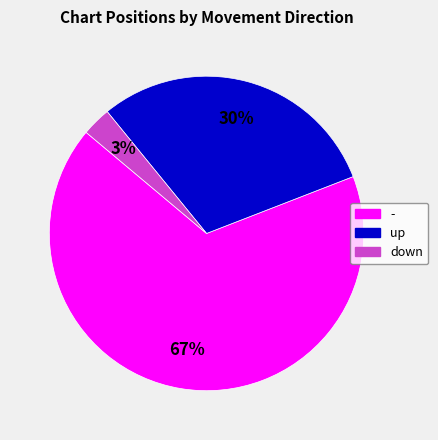

To the nearest percent, what is the average slice percentage?

33%